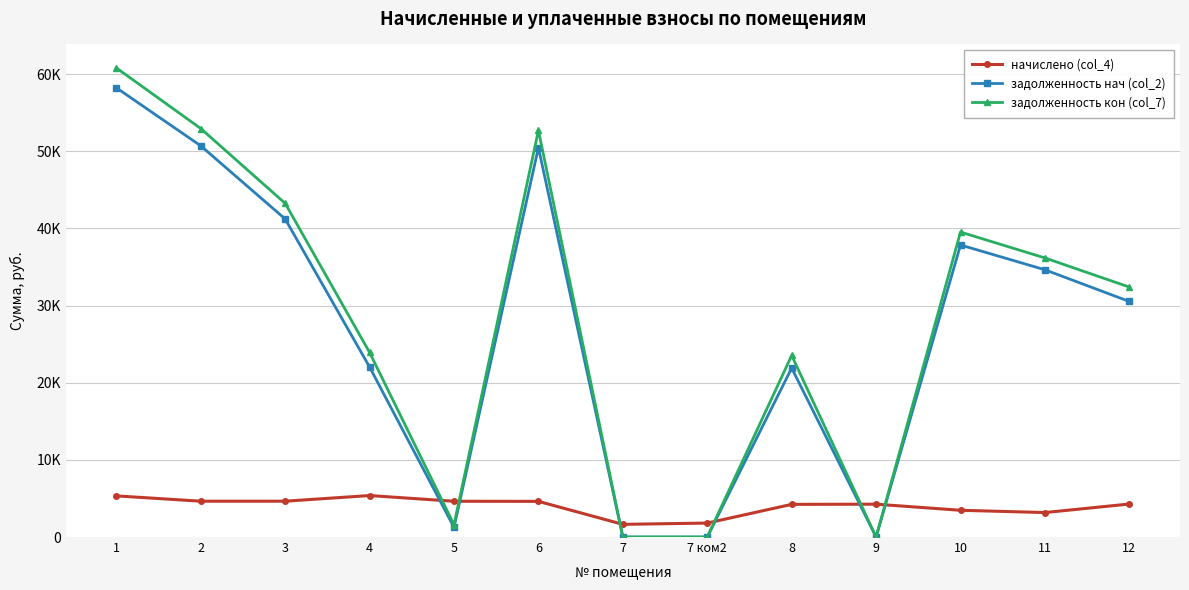

Is this an area chart (filled region under the line)?

No